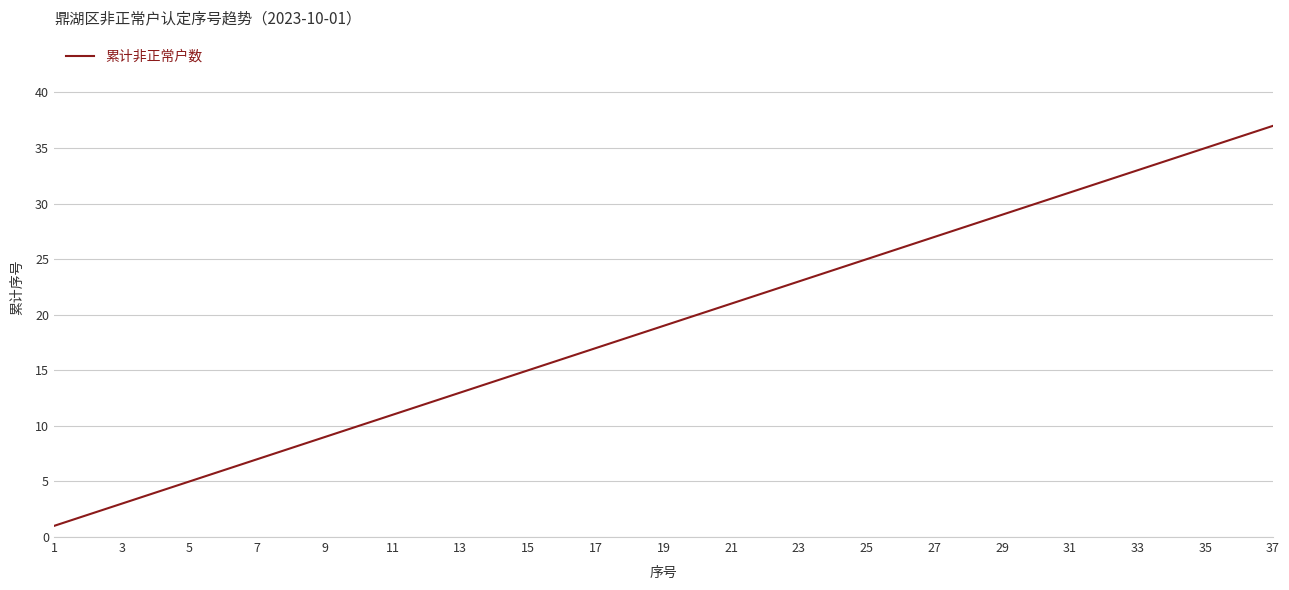

What is the difference between the maximum and minimum values?

36